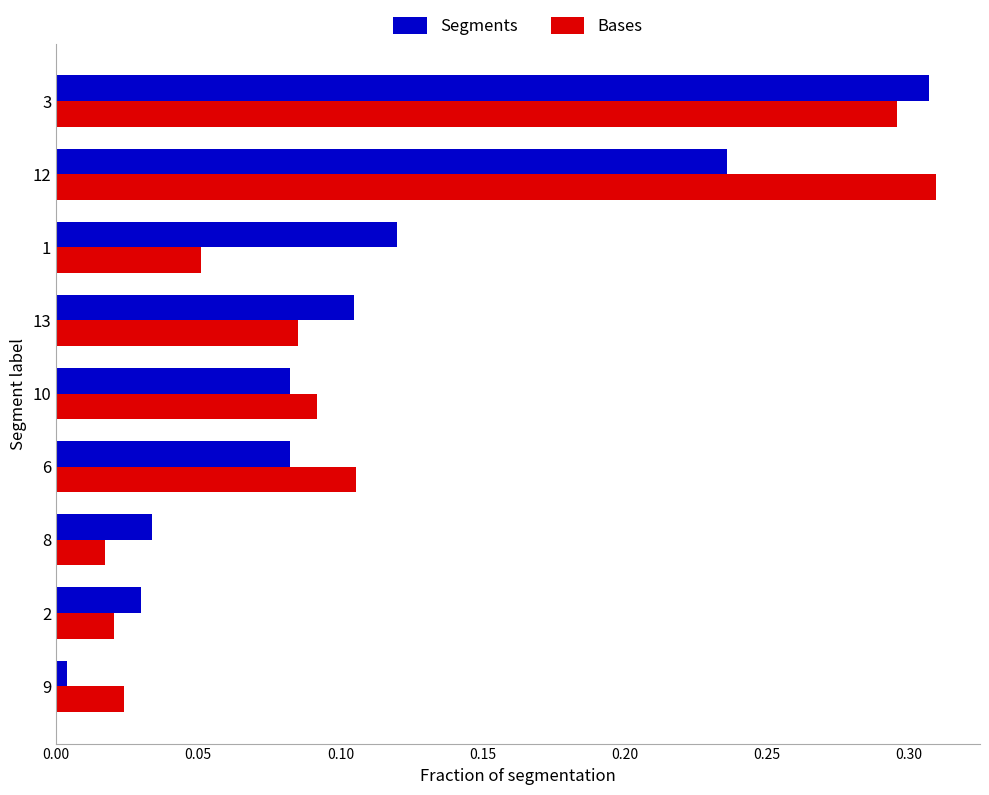

At which category is the sum across all series the highest?

3